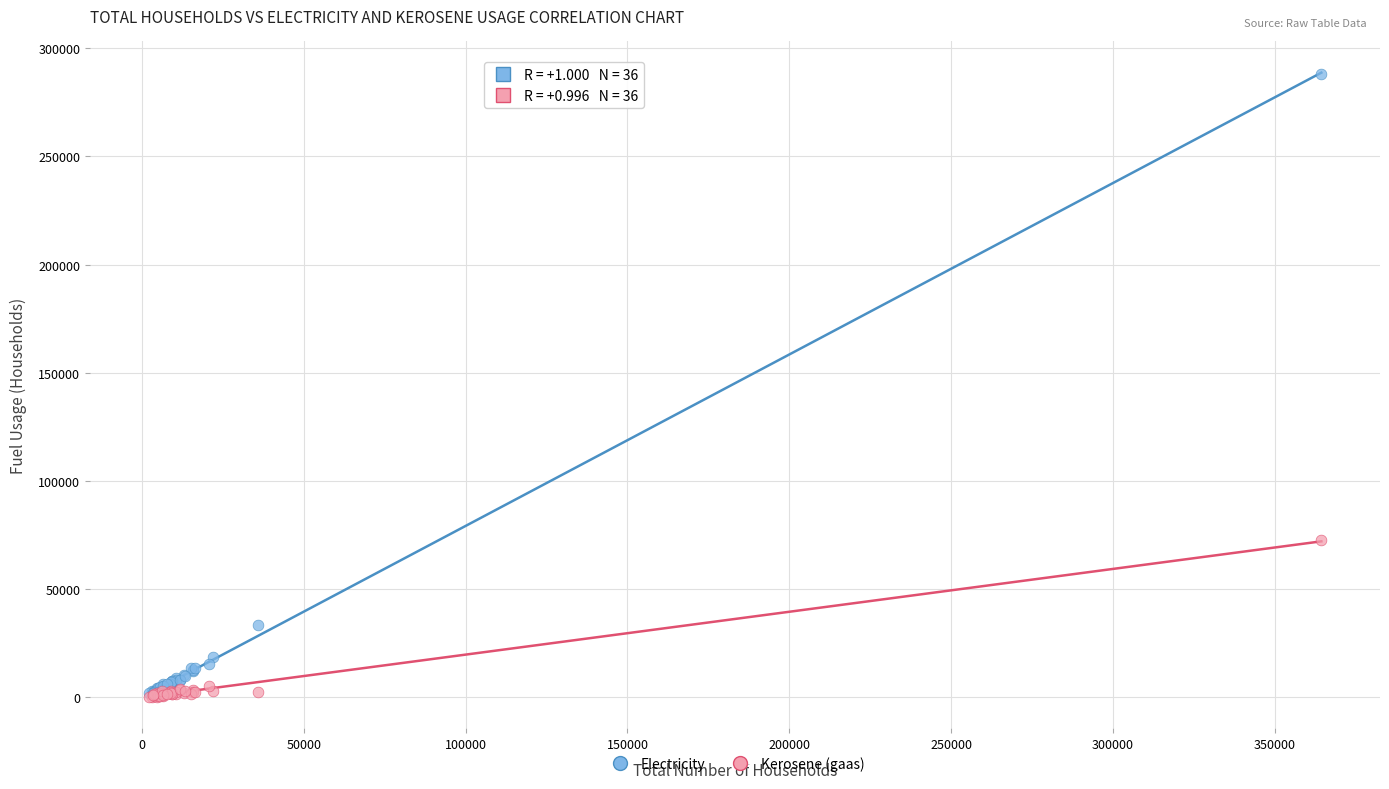

Which series contains the highest Y value?

Electricity